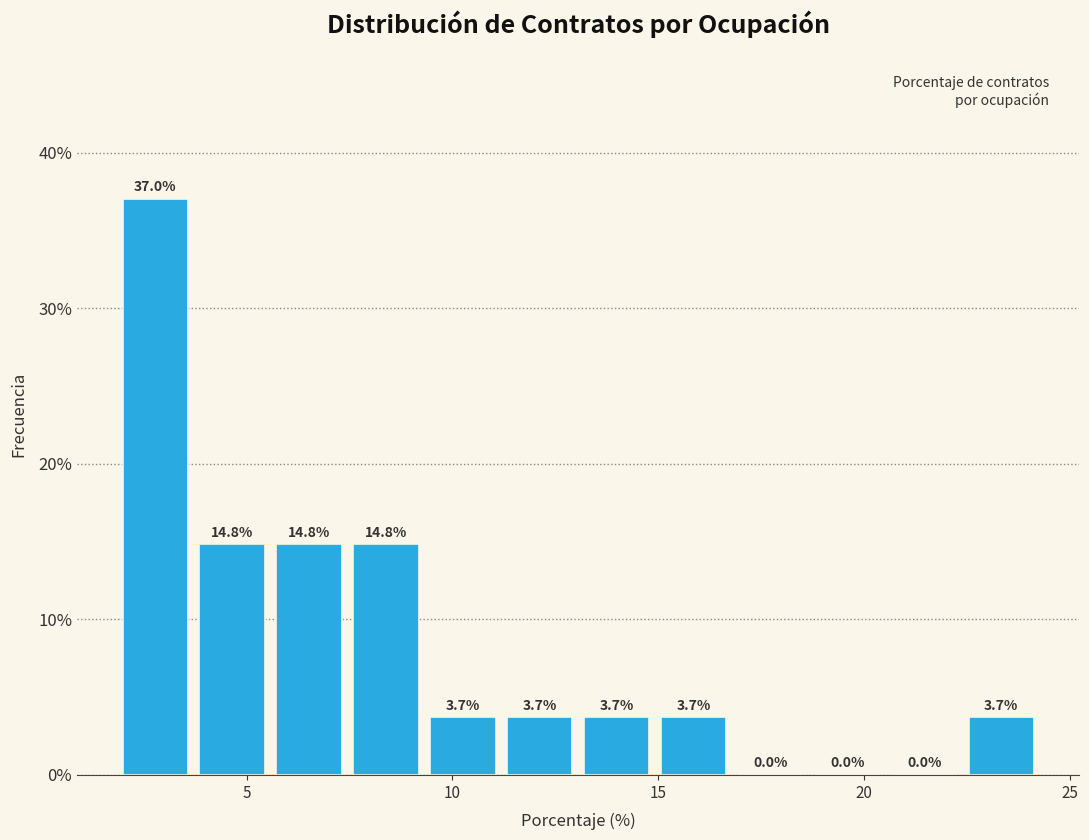

Around what value on the x-axis is the tallest bar? Give the approximate position of its centre, as read against the axis.

3.0